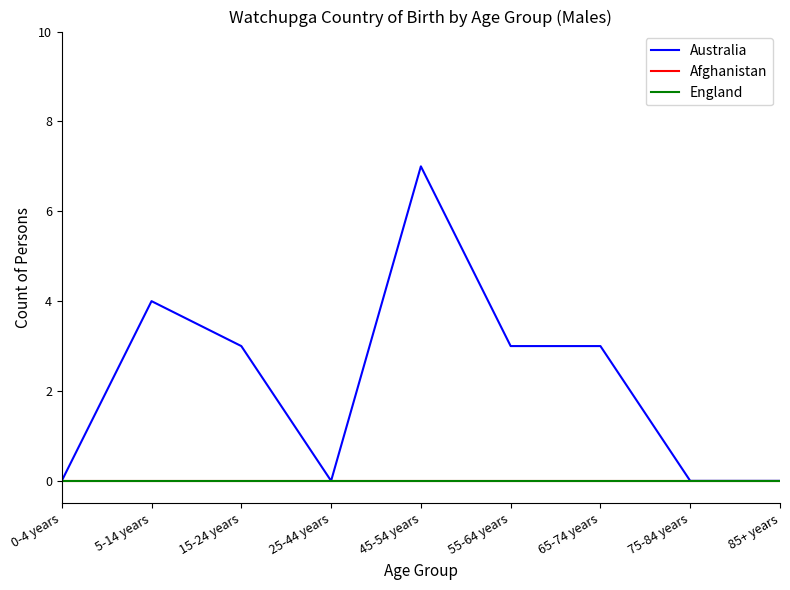

Is the value of Afghanistan at 75-84 years greater than the value of England at 55-64 years?

No